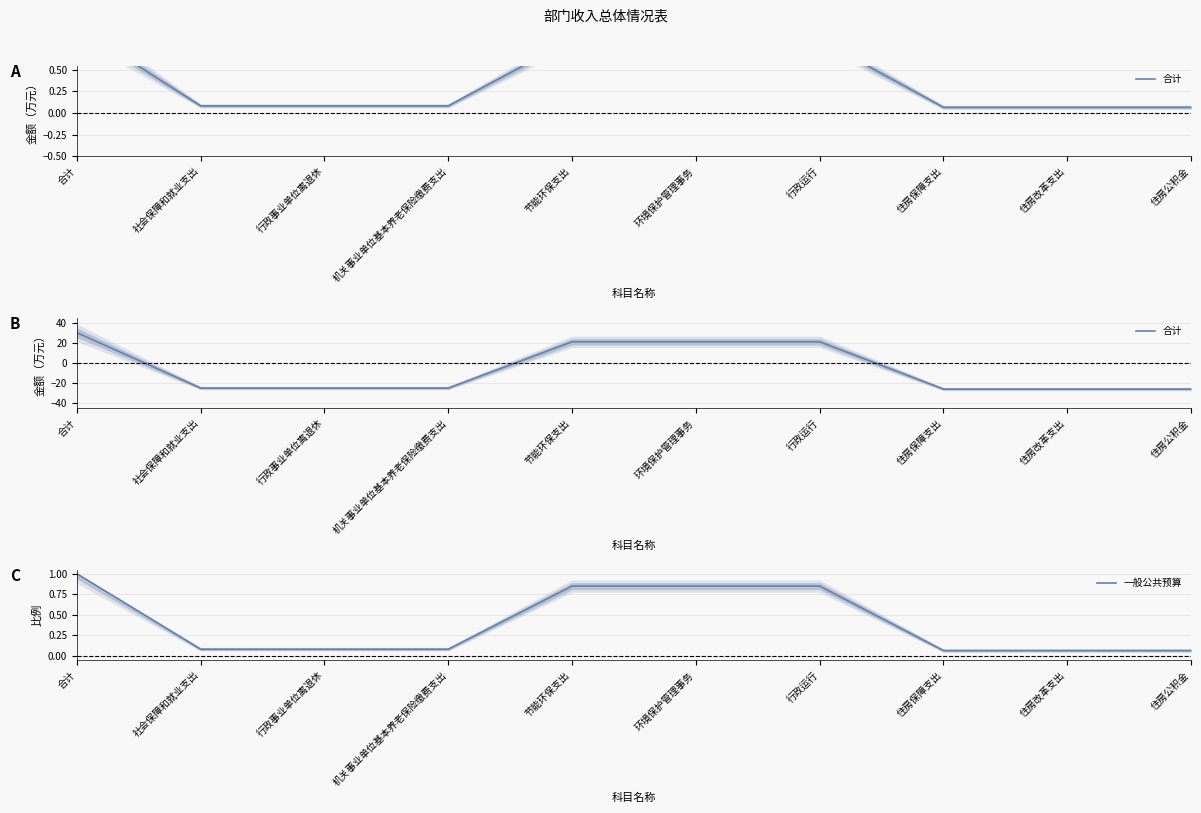

How many positive values does the 合计 series have?

4